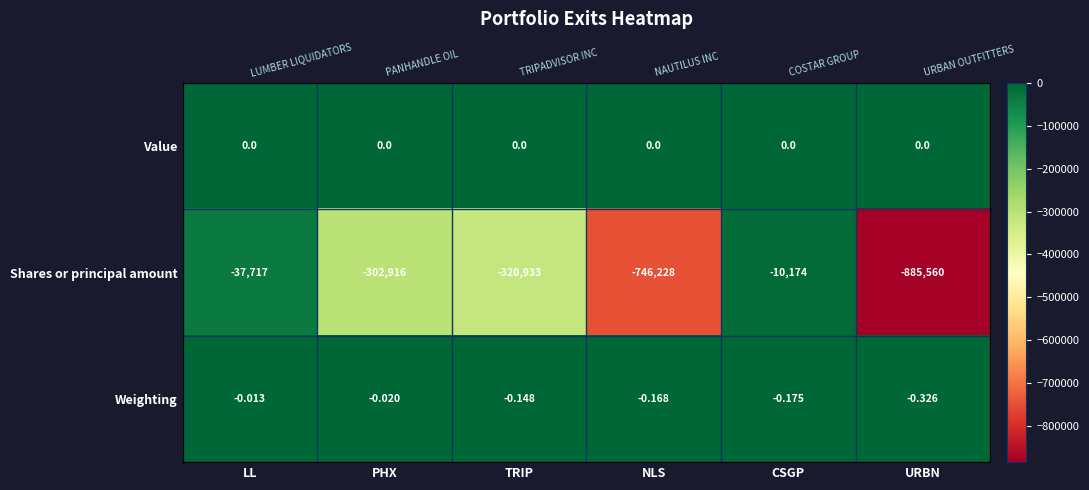

True or false: Weighting has a value of -0.1 at TRIP.

False